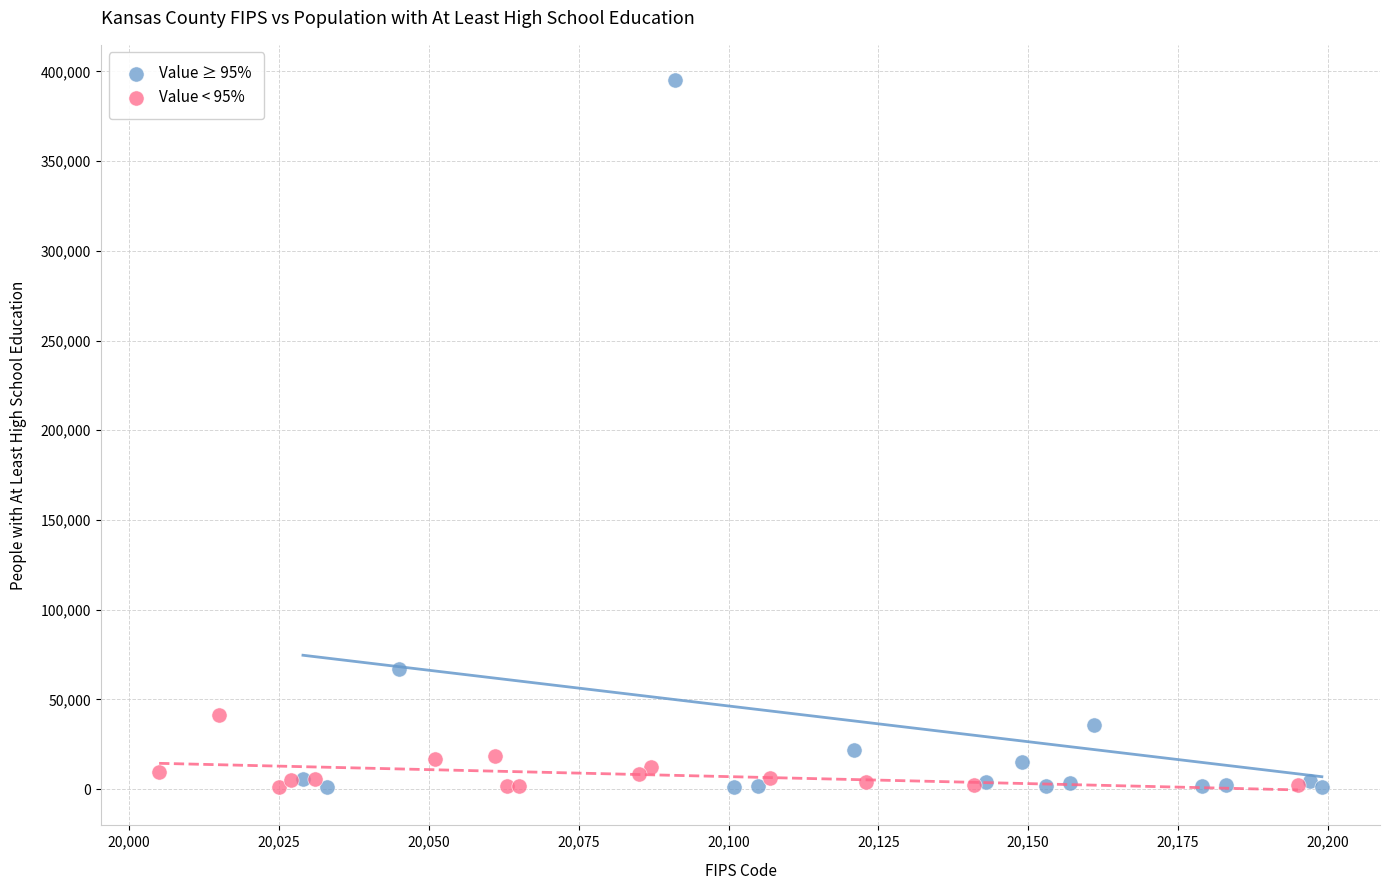

Which series has the widest spread of Y values?

Value ≥ 95%